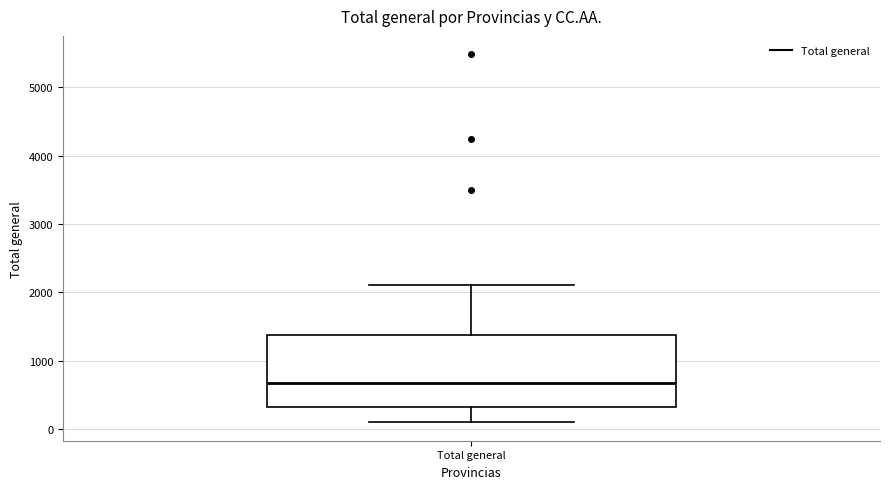

Transcribe this box plot: give where the median line is, the range the box spans, and where the two whiskers end, as read against the y-axis. The values are not printed on the chart, so give them approximately, as read against the axis.

median 700, box 300 to 1400, whiskers 100 to 2100